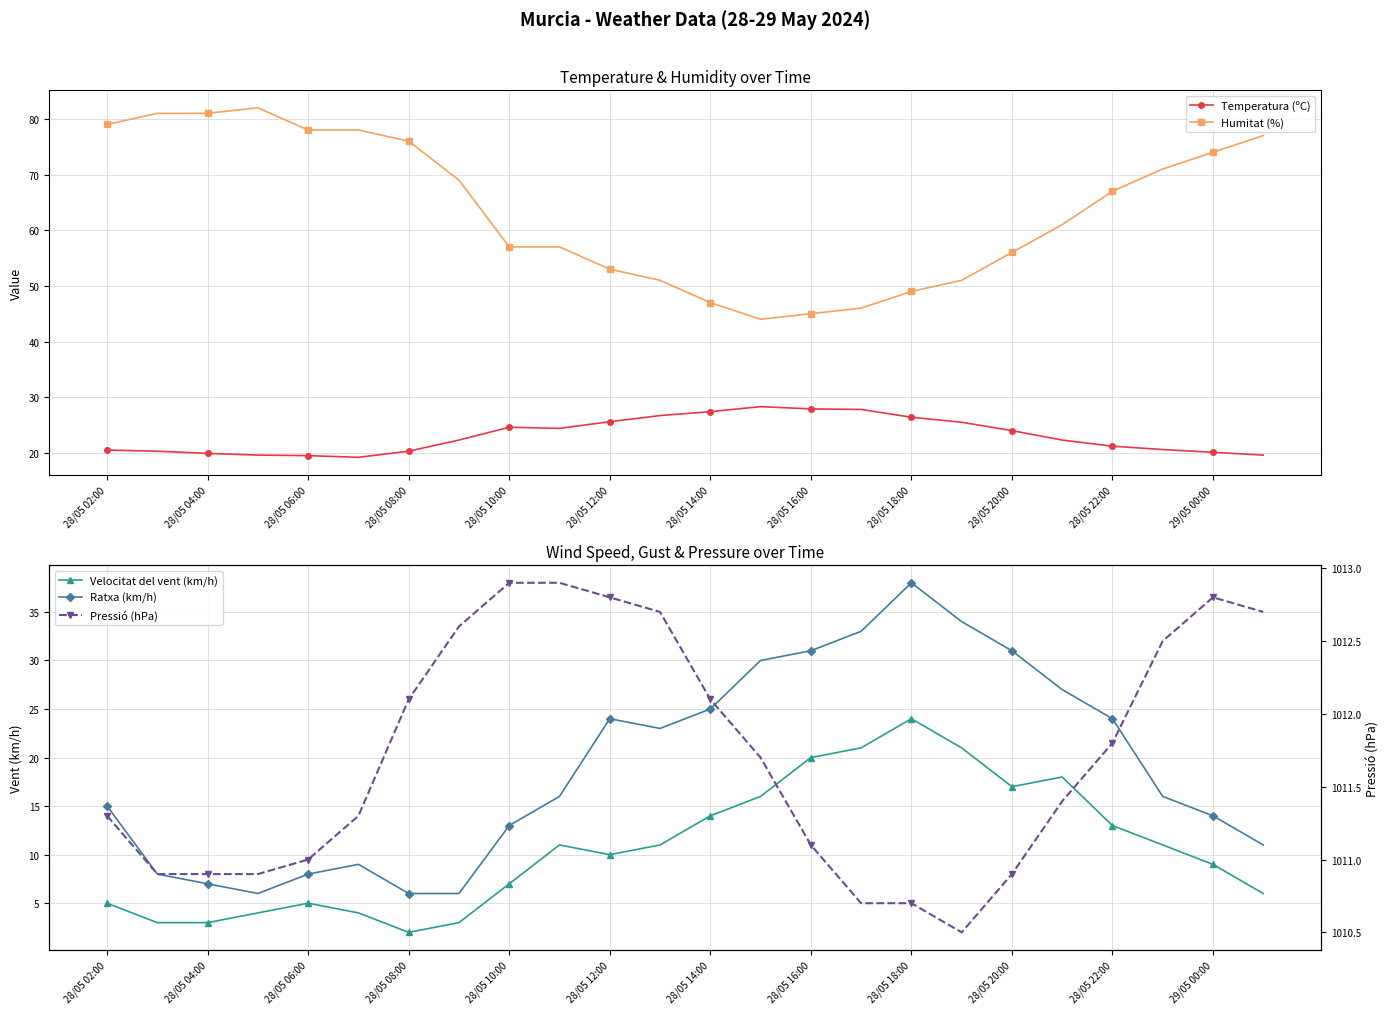

What is the sum of all Humitat (%) values?

1530.0